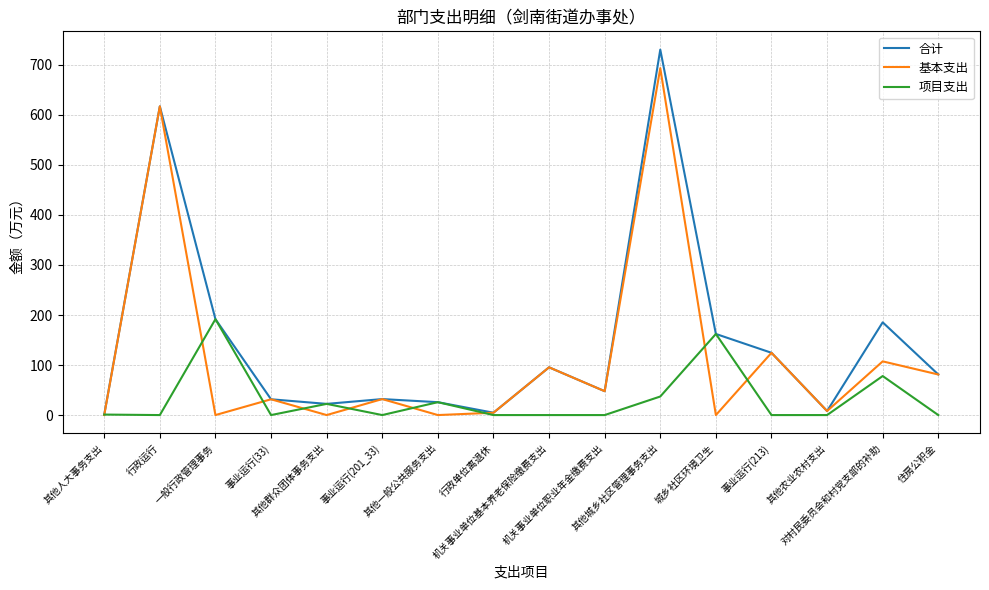

Is the value of 合计 at 机关事业单位基本养老保险缴费支出 greater than the value of 项目支出 at 其他一般公共服务支出?

Yes